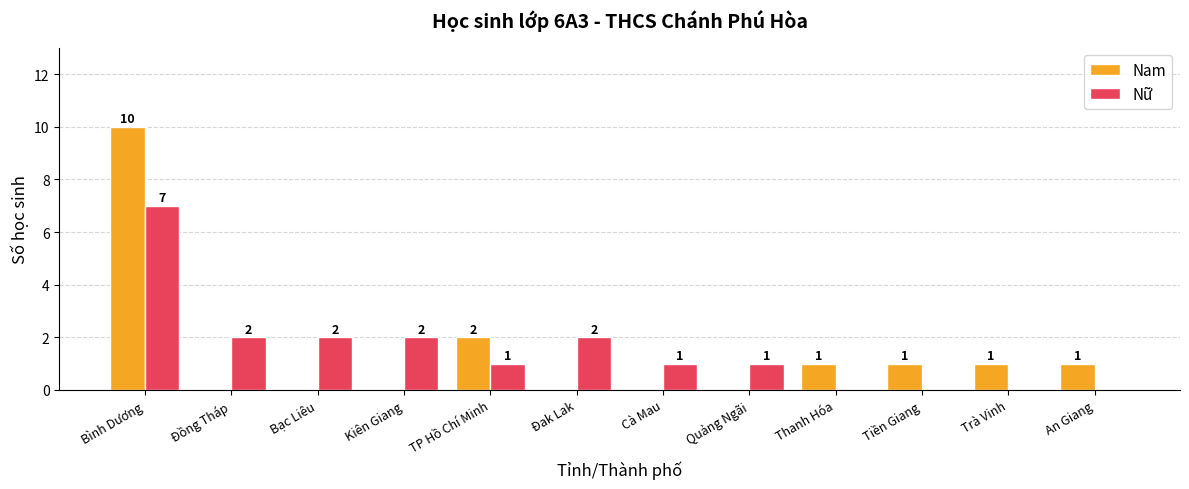

At which category does the chart reach its peak across all series?

Bình Dương